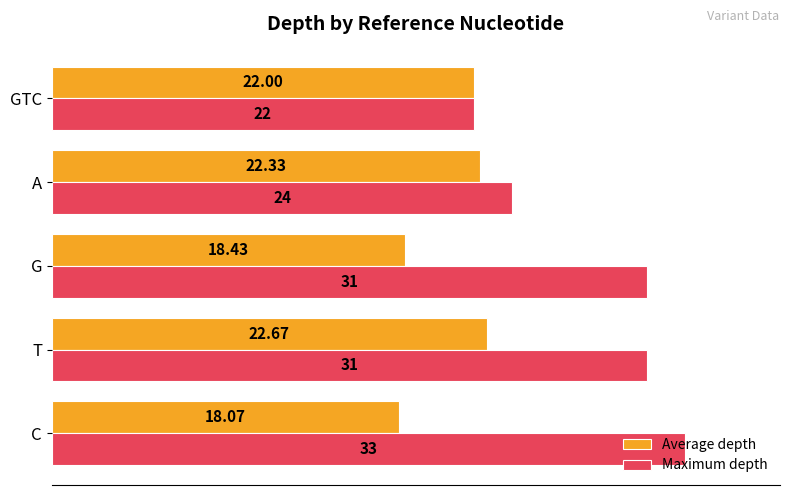

How many series are shown in this chart?

2